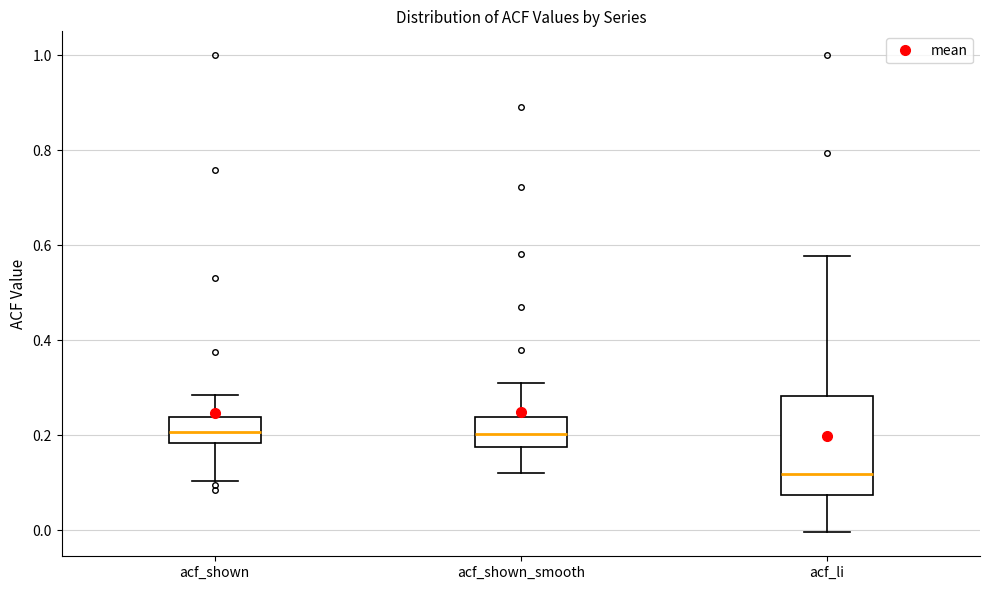

Which box has the lowest median line?

acf_li